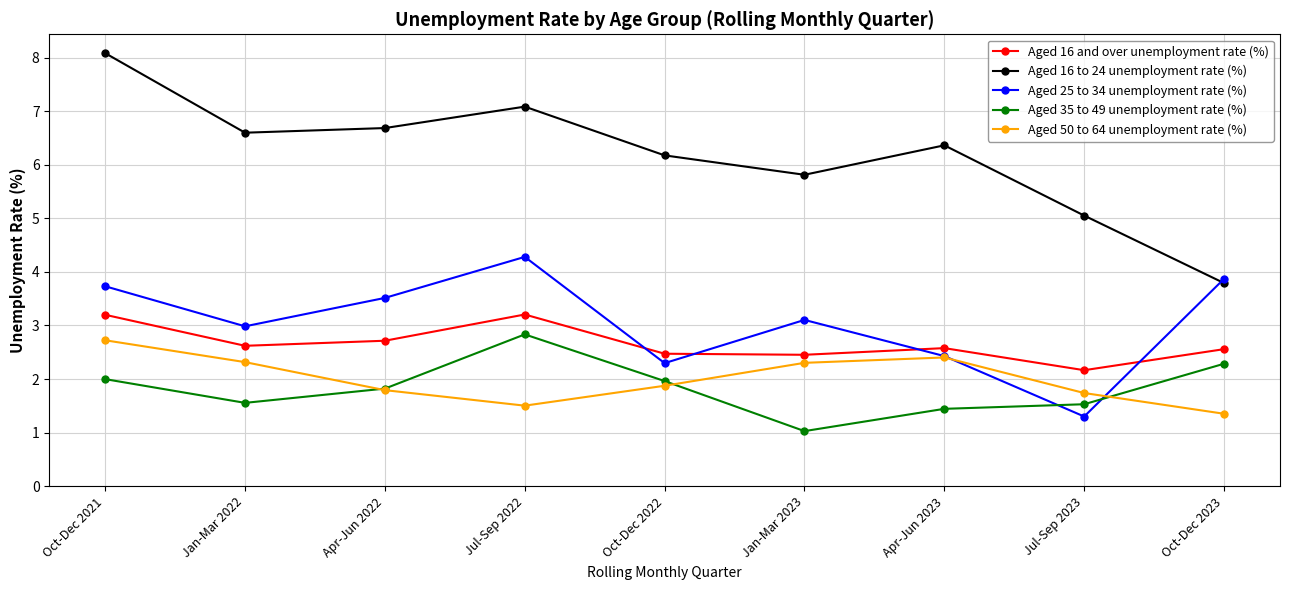

List the series in order of their peak value, lowest first.

Aged 50 to 64 unemployment rate (%), Aged 35 to 49 unemployment rate (%), Aged 16 and over unemployment rate (%), Aged 25 to 34 unemployment rate (%), Aged 16 to 24 unemployment rate (%)